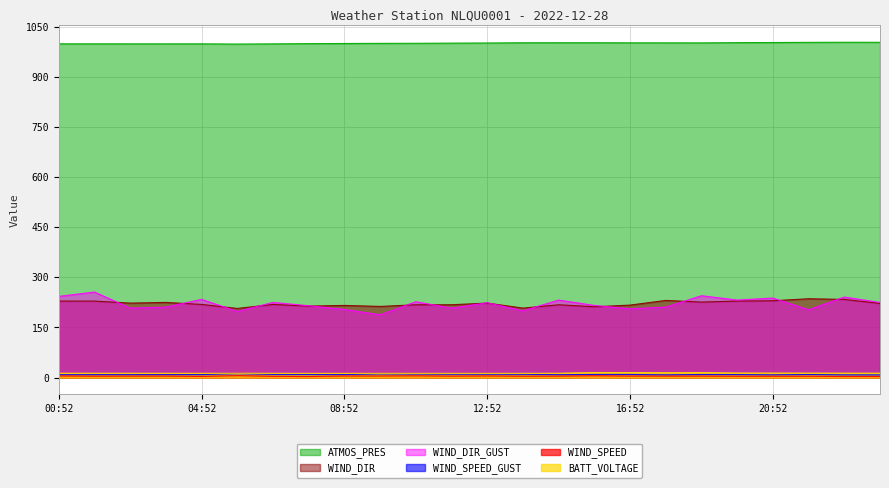

Which category has the lowest value in the WIND_DIR_GUST series?

09:52